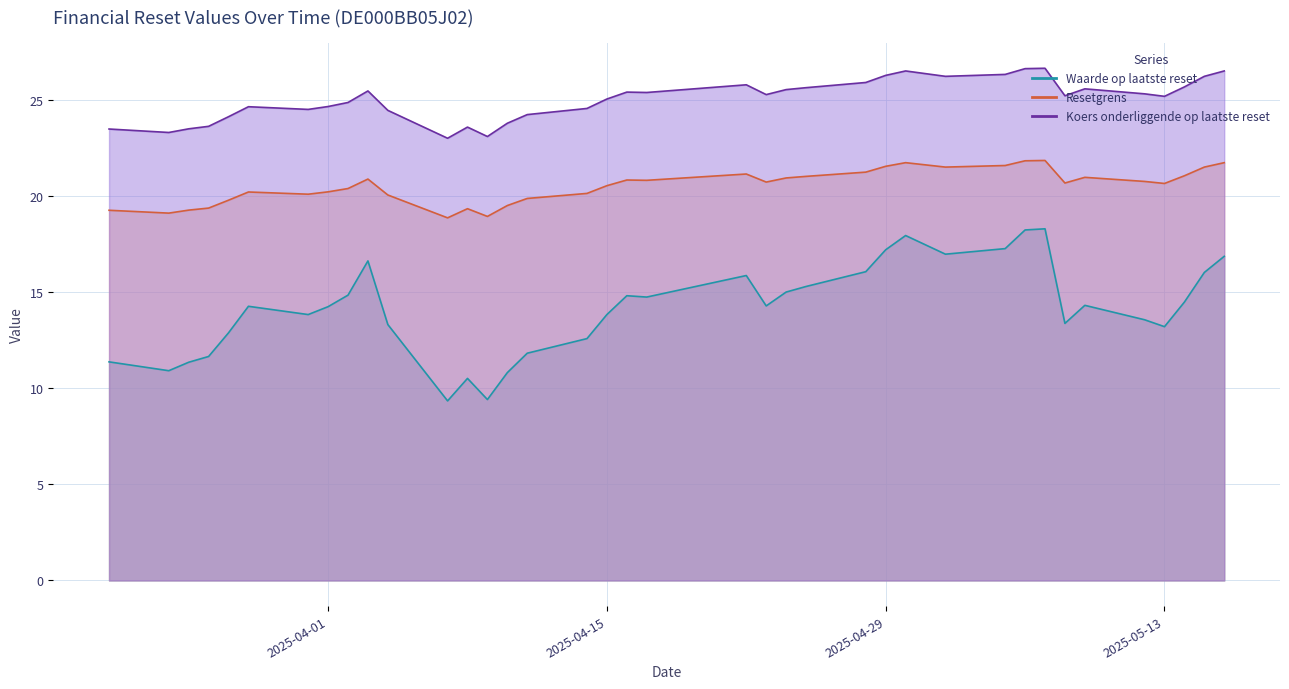

What are all the series names shown in the legend?

Waarde op laatste reset, Resetgrens, Koers onderliggende op laatste reset